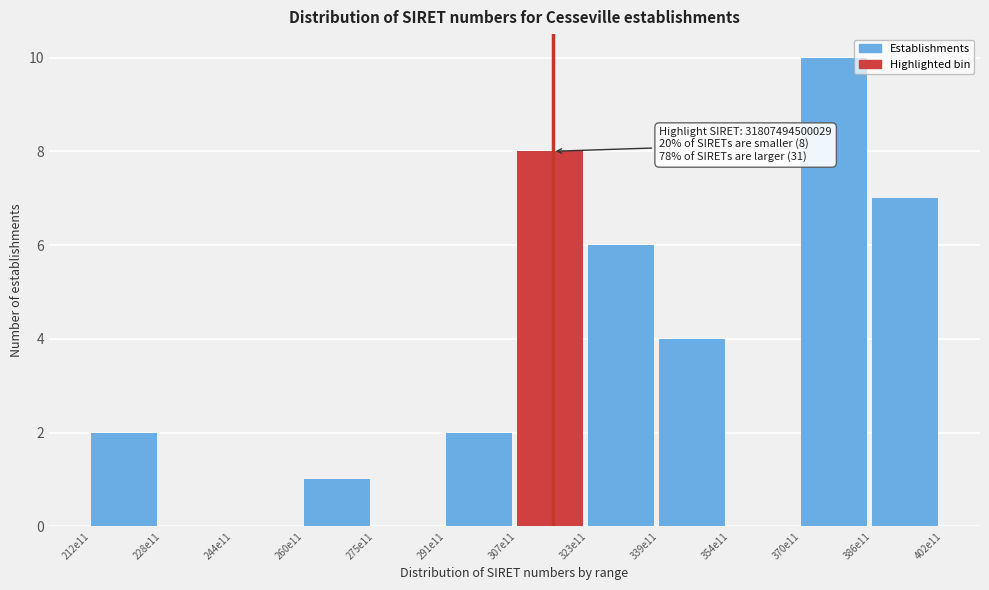

Reading right to left, transcribe all the data shown in this chart.

386e11=7	370e11=10	354e11=0	339e11=4	323e11=6	307e11=8	291e11=2	275e11=0	260e11=1	244e11=0	228e11=0	212e11=2